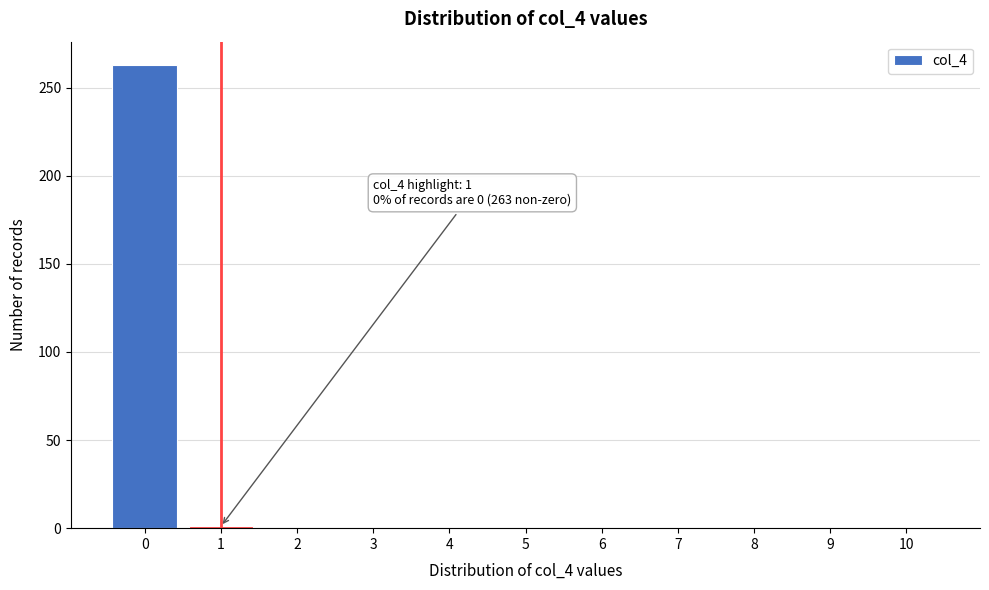

What is the maximum value shown in the chart?

263